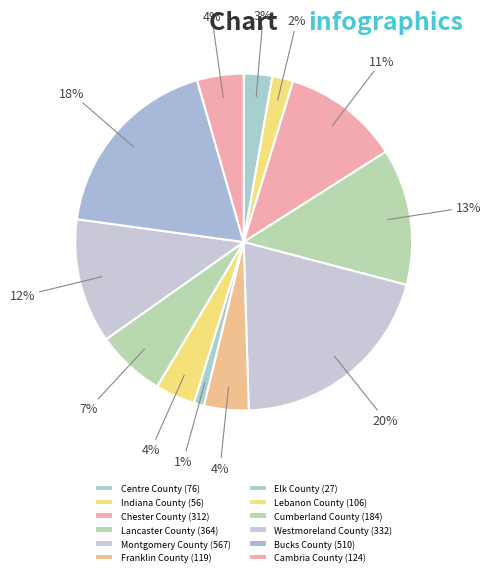

The Cumberland County slice represents 7% of the pie. True or false?

True